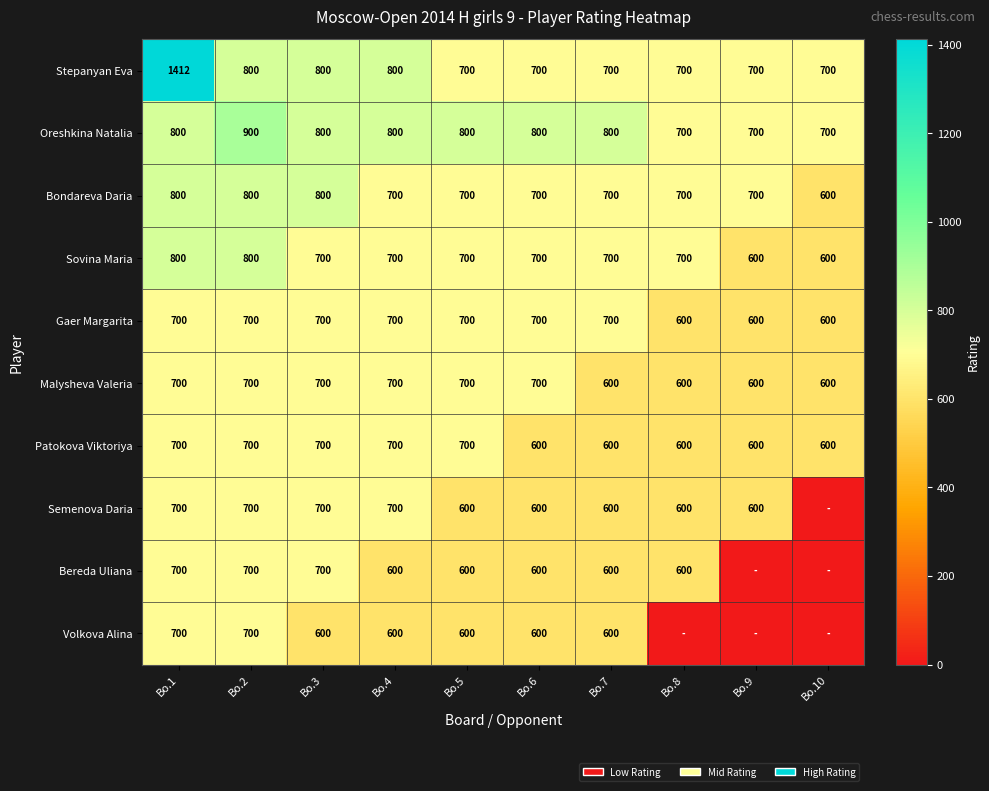

Count the number of data series in this chart.

10